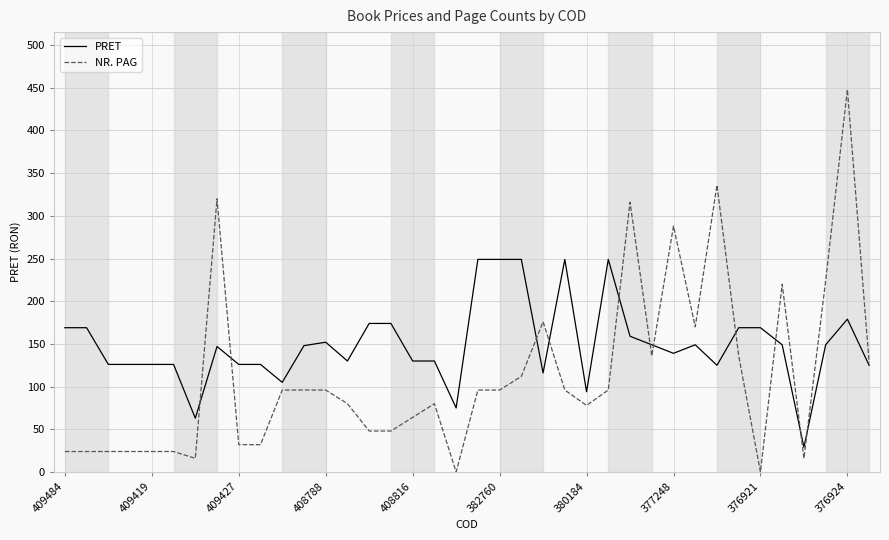

What is the highest value of the PRET series?

249